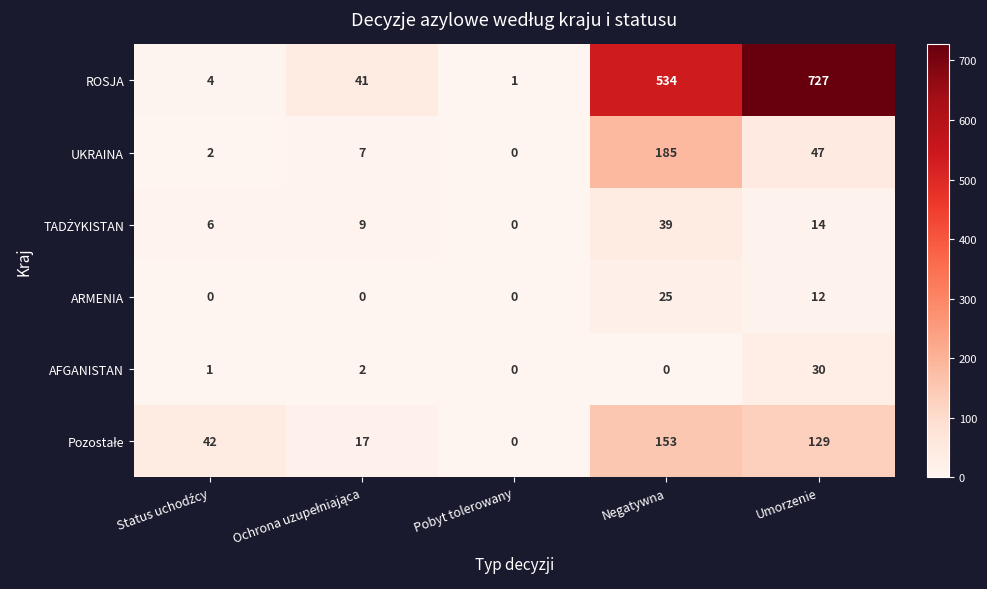

Is it true that AFGANISTAN equals -10 at Pobyt tolerowany?

False